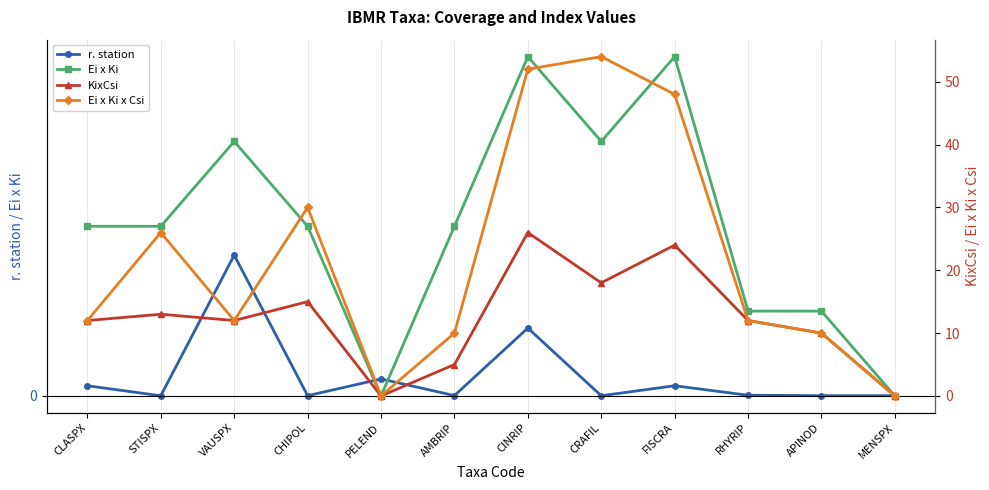

Reading left to right, extract all data points from this chart.

r. station: CLASPX=0.1	STISPX=0.0	VAUSPX=1.7	CHIPOL=0.0	PELEND=0.2	AMBRIP=0.0	CINRIP=0.8	CRAFIL=0.0	FISCRA=0.1	RHYRIP=0.0	APINOD=0.0	MENSPX=0.0
Ei x Ki: CLASPX=2.0	STISPX=2.0	VAUSPX=3.0	CHIPOL=2.0	PELEND=0.0	AMBRIP=2.0	CINRIP=4.0	CRAFIL=3.0	FISCRA=4.0	RHYRIP=1.0	APINOD=1.0	MENSPX=0.0
KixCsi: CLASPX=12.0	STISPX=13.0	VAUSPX=12.0	CHIPOL=15.0	PELEND=0.0	AMBRIP=5.0	CINRIP=26.0	CRAFIL=18.0	FISCRA=24.0	RHYRIP=12.0	APINOD=10.0	MENSPX=0.0
Ei x Ki x Csi: CLASPX=12.0	STISPX=26.0	VAUSPX=12.0	CHIPOL=30.0	PELEND=0.0	AMBRIP=10.0	CINRIP=52.0	CRAFIL=54.0	FISCRA=48.0	RHYRIP=12.0	APINOD=10.0	MENSPX=0.0